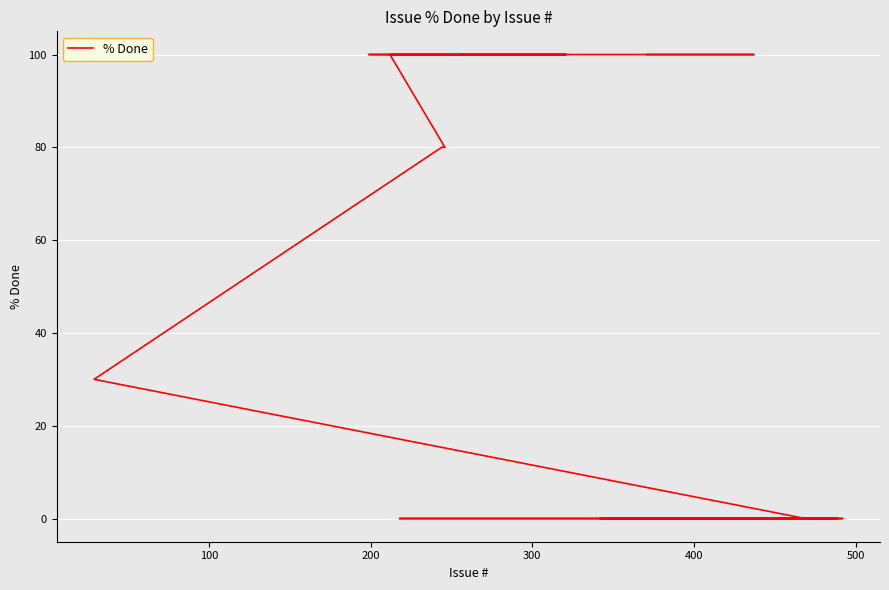

The chart shows a value of 40 at 8. True or false?

False